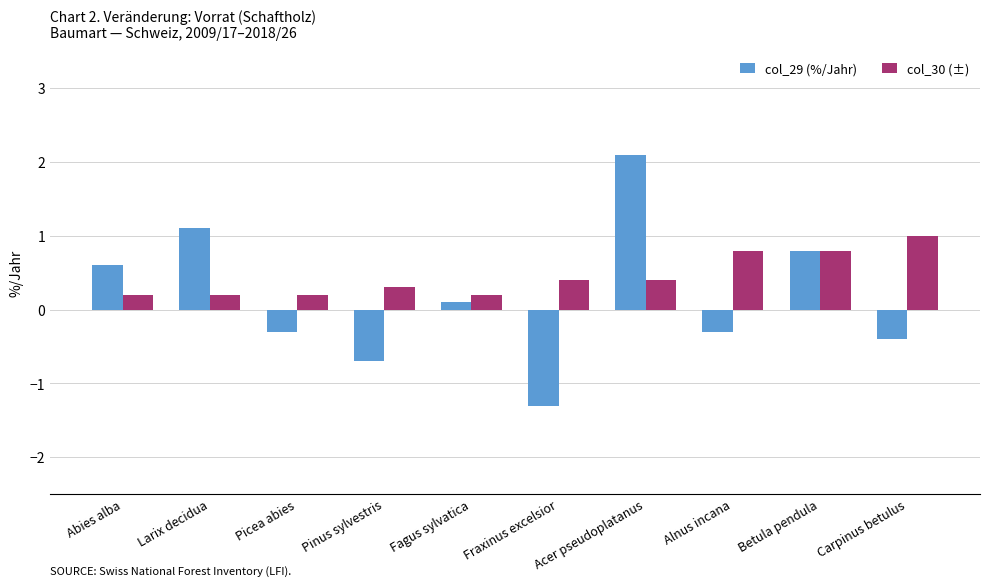

Between Larix decidua and Carpinus betulus, which series saw the biggest shift?

col_29 (%/Jahr)